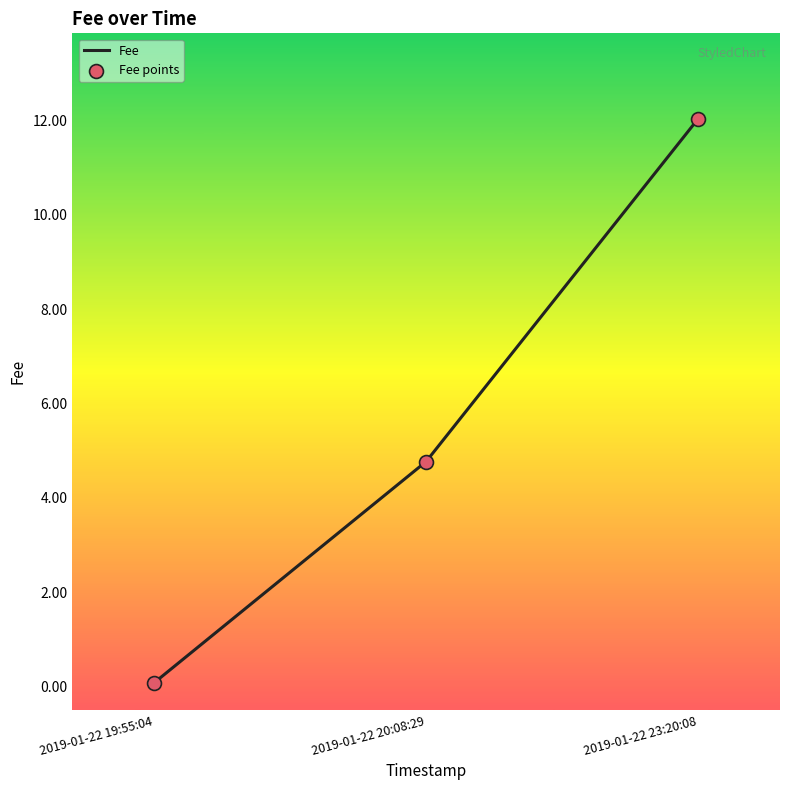

What is the difference between the second highest and minimum values?

4.7